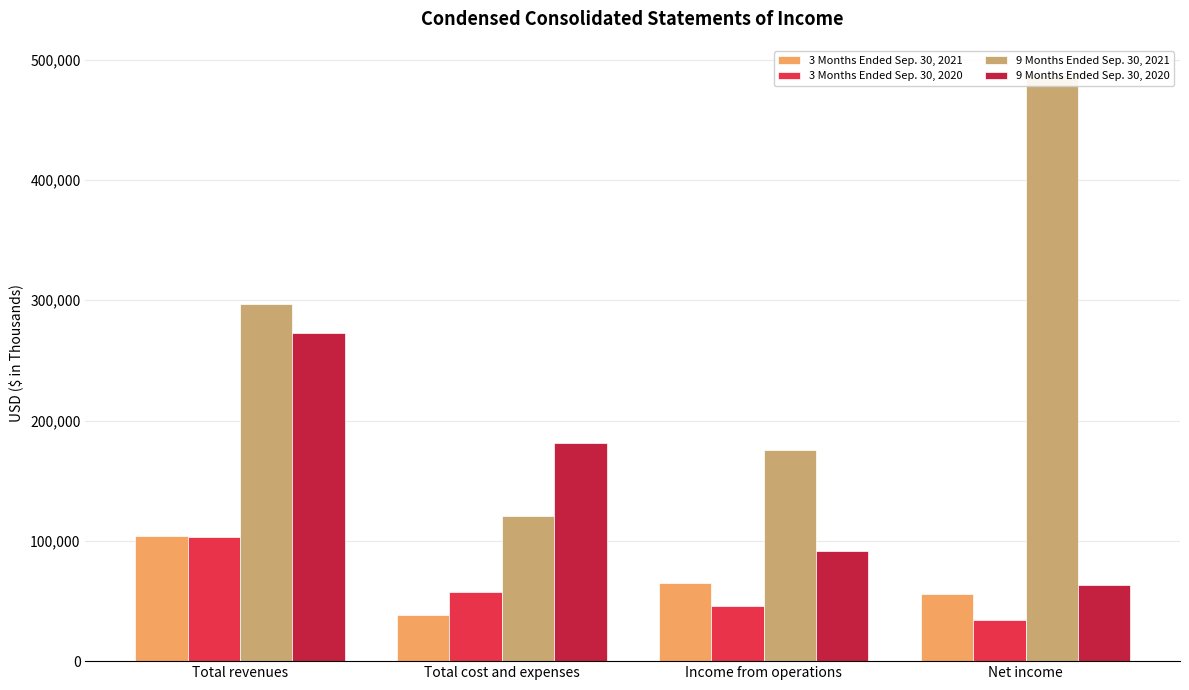

At which category is the sum across all series the highest?

Total revenues